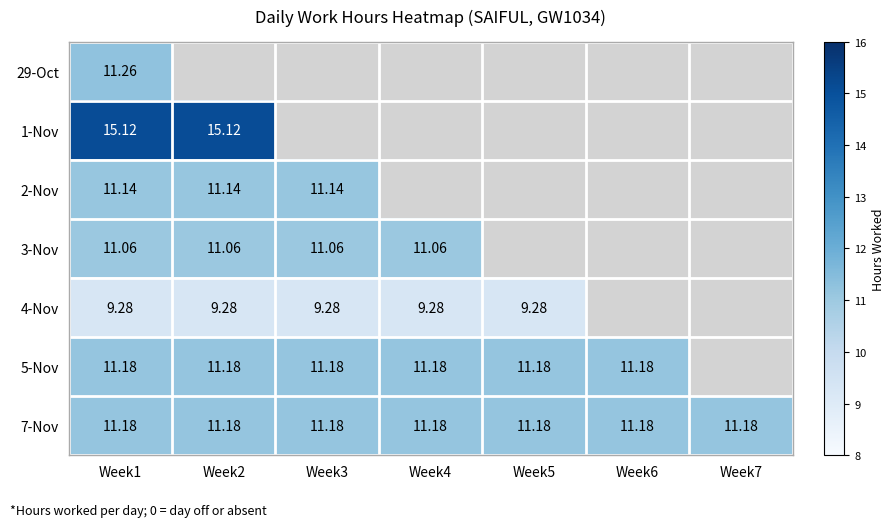

Is it true that 1-Nov equals 0.0 at Week5?

True